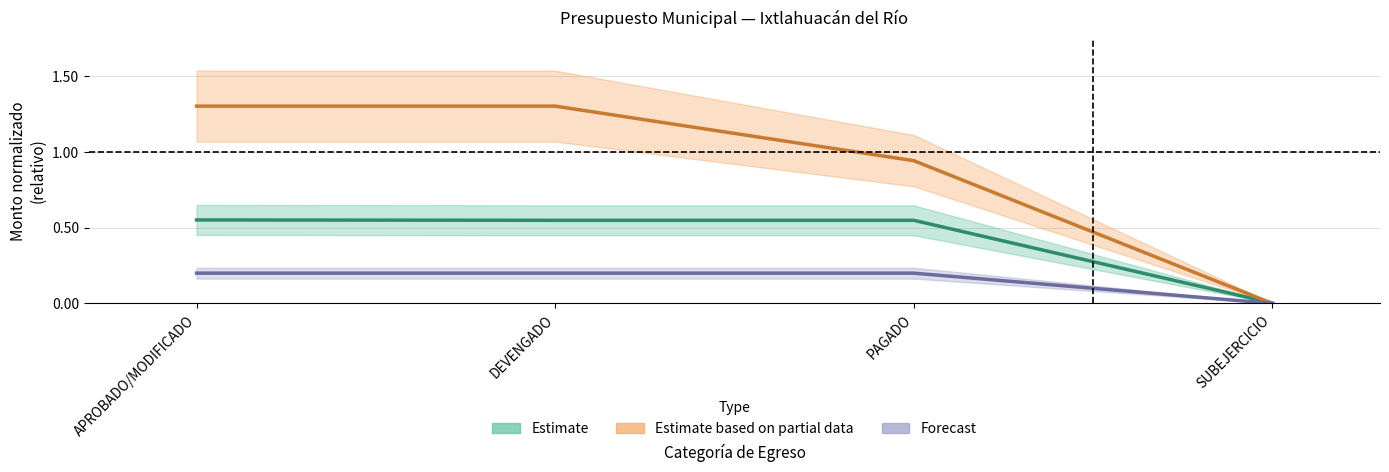

The Gobierno series shows 0.5 at PAGADO. True or false?

True